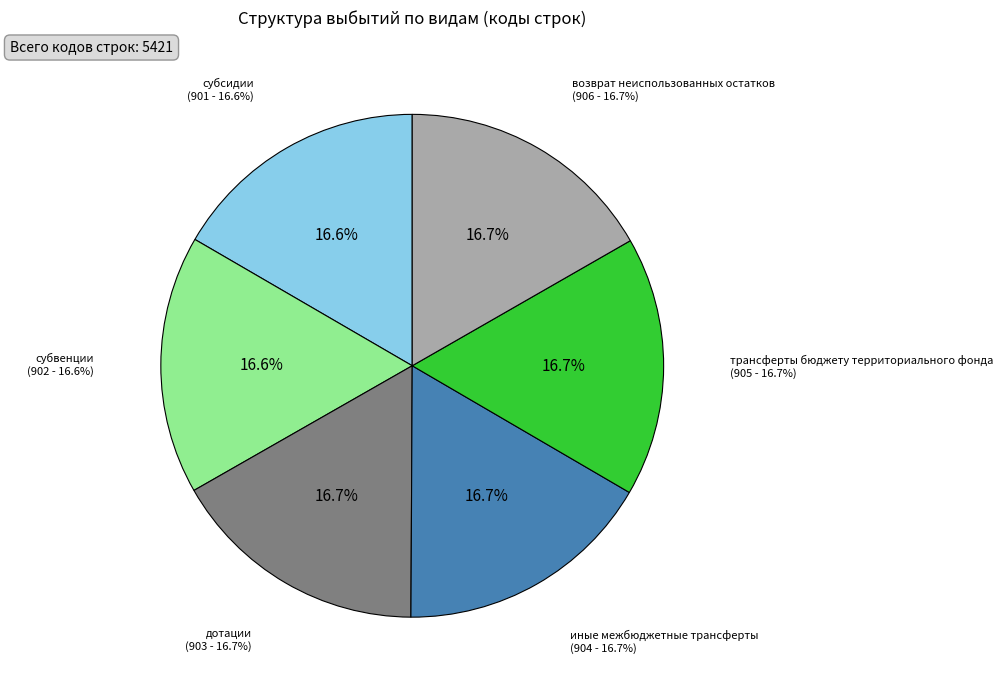

The субвенции slice represents 24% of the pie. True or false?

False